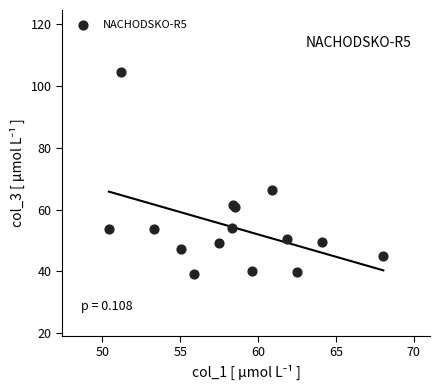

What Y value in the scatter plot is closest to 71?

66.3